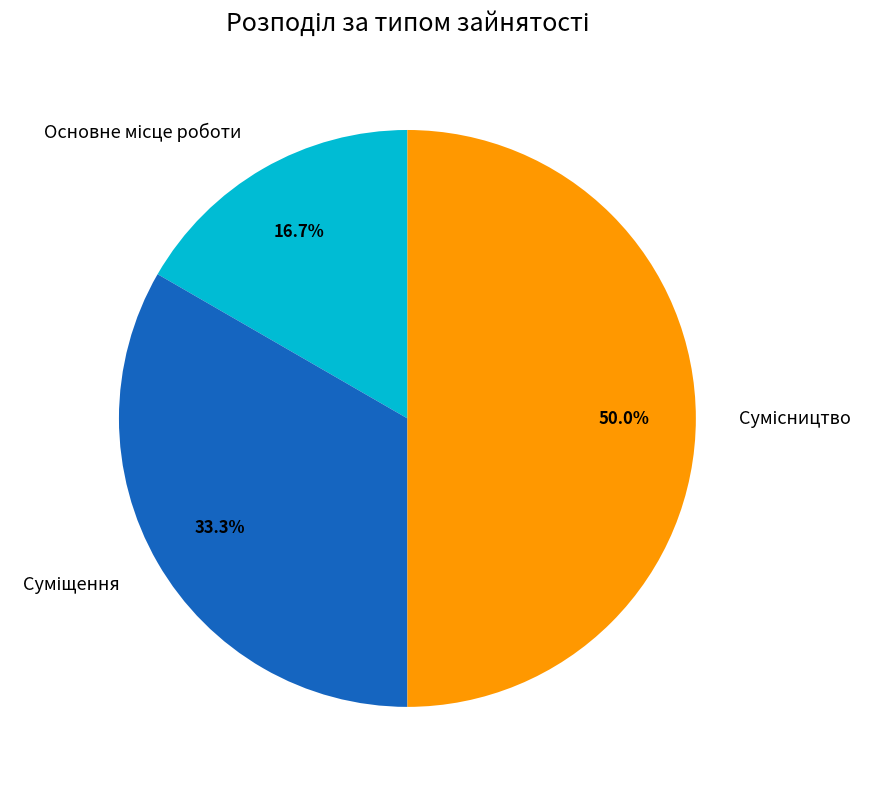

To the nearest percent, what portion does Сумісництво represent?

50%